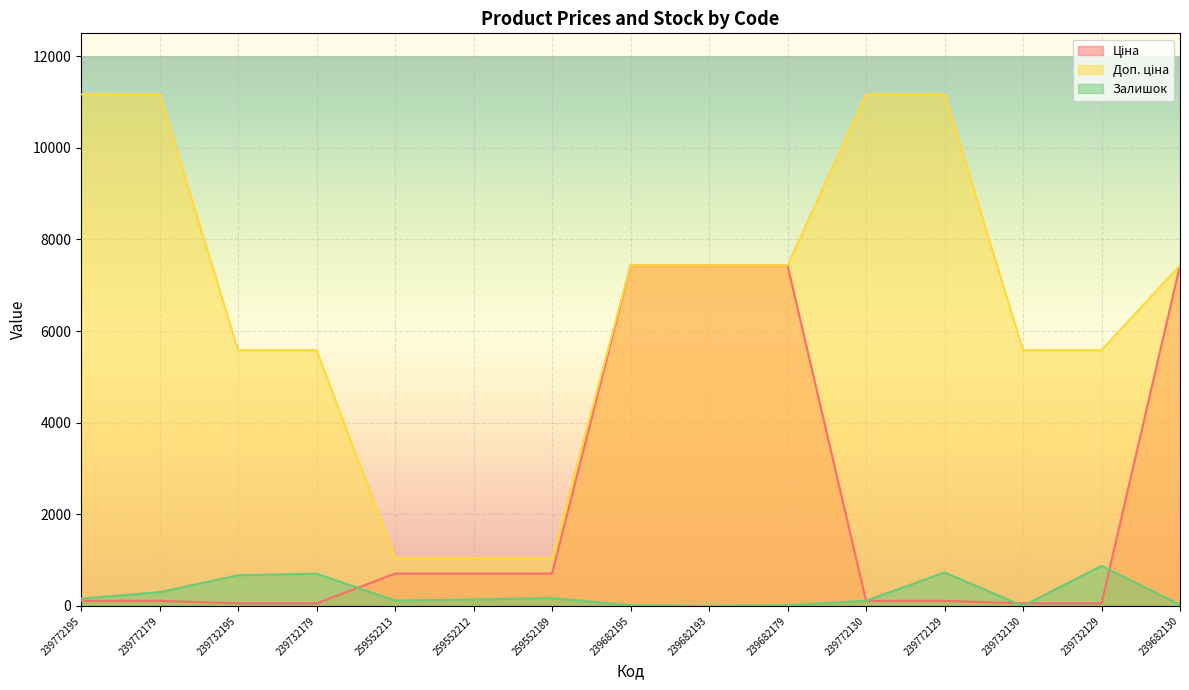

True or false: Ціна has more than 2 interior local peaks.

False